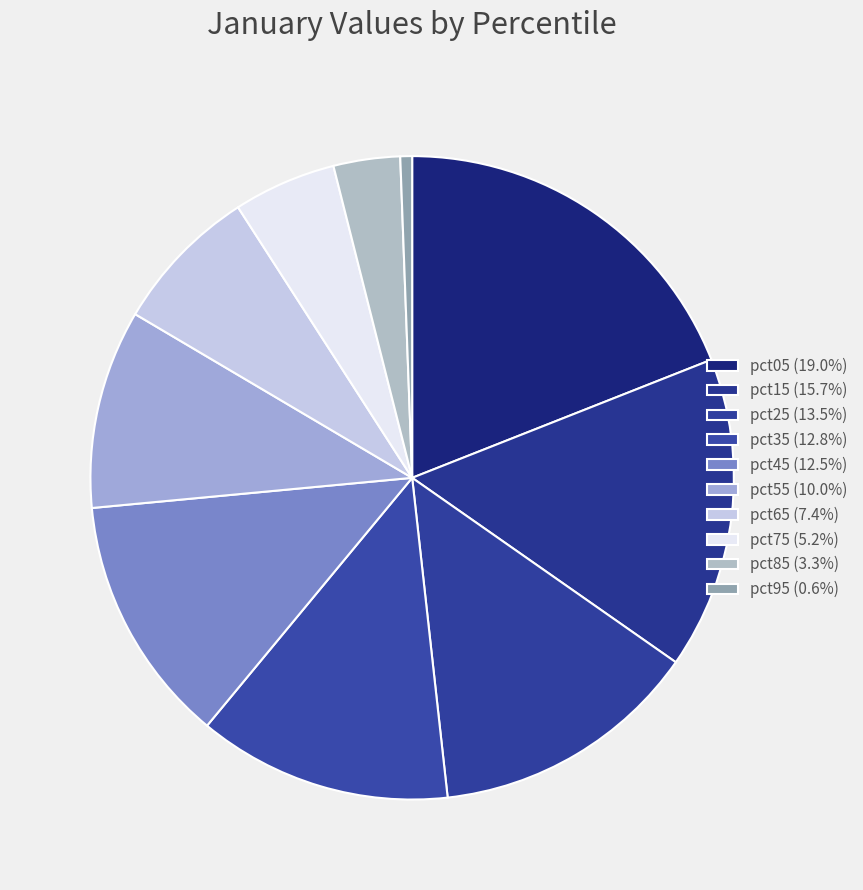

Combined, do pct85 and pct75 account for over 50%?

No